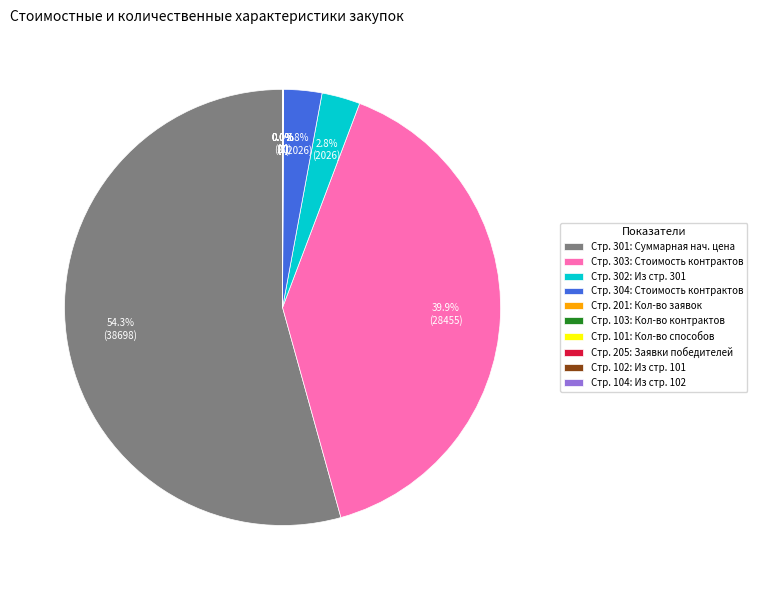

Which category has the biggest portion of the pie?

Стр. 301: Суммарная нач. цена